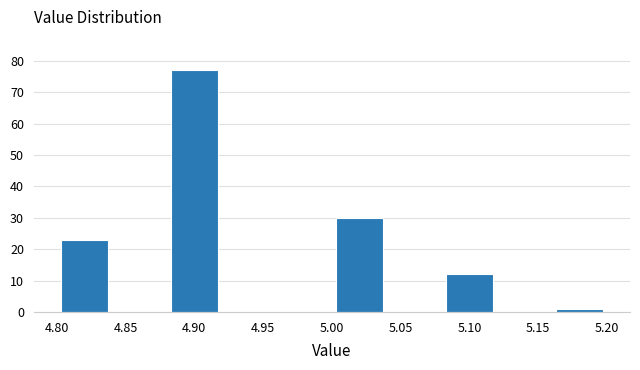

Reading left to right, transcribe this chart: for each bar, give the range it covers on the x-axis and its height. The values are not printed on the chart, so give them approximately, as read against the axis.

4.80 to 4.84: 23
4.84 to 4.88: 0
4.88 to 4.92: 77
4.92 to 4.96: 0
4.96 to 5.00: 0
5.00 to 5.04: 30
5.04 to 5.08: 0
5.08 to 5.12: 12
5.12 to 5.16: 0
5.16 to 5.20: 1